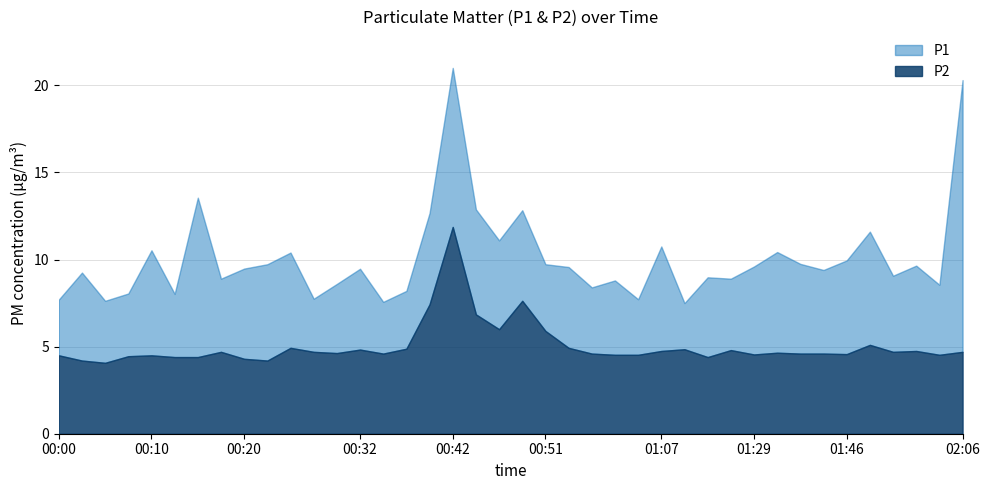

True or false: P2 has more than 1 interior local peaks.

True